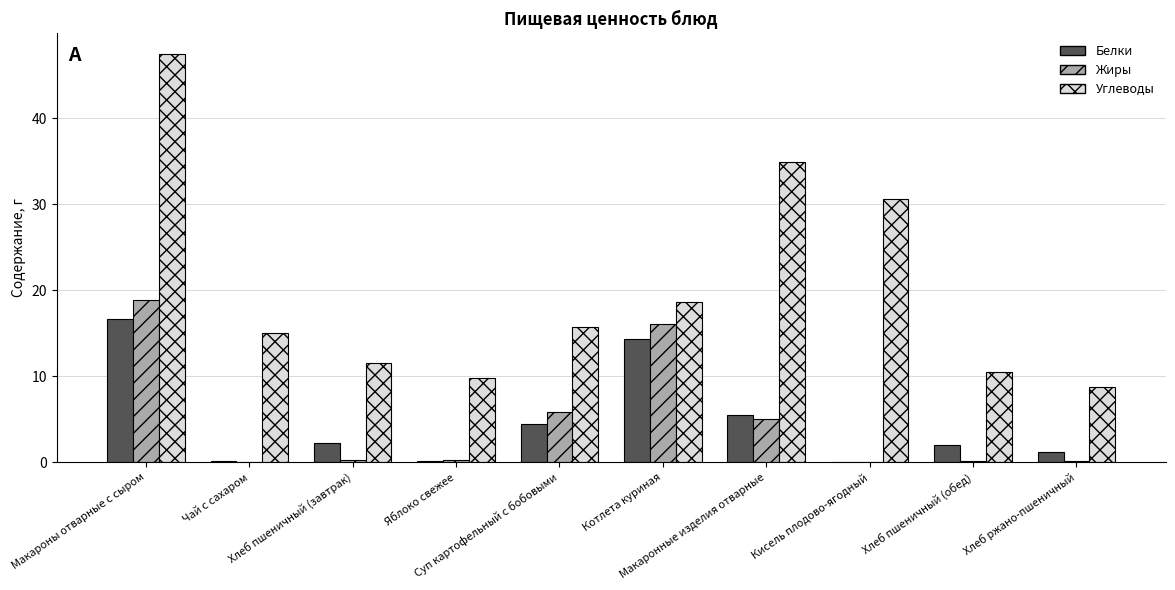

What is the sum of the Жиры values at Суп картофельный с бобовыми and Макаронные изделия отварные?

10.9